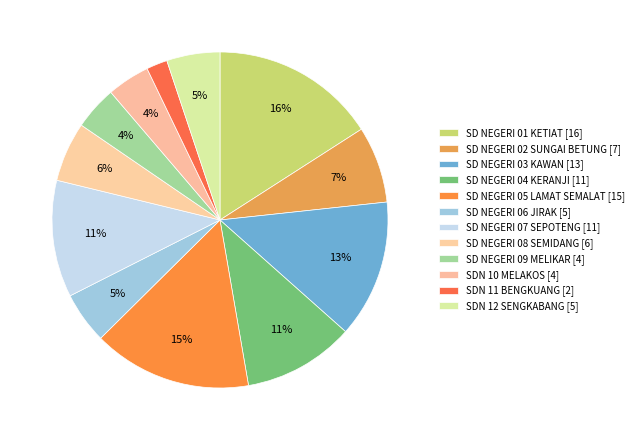

Count the number of slices in the pie.

12